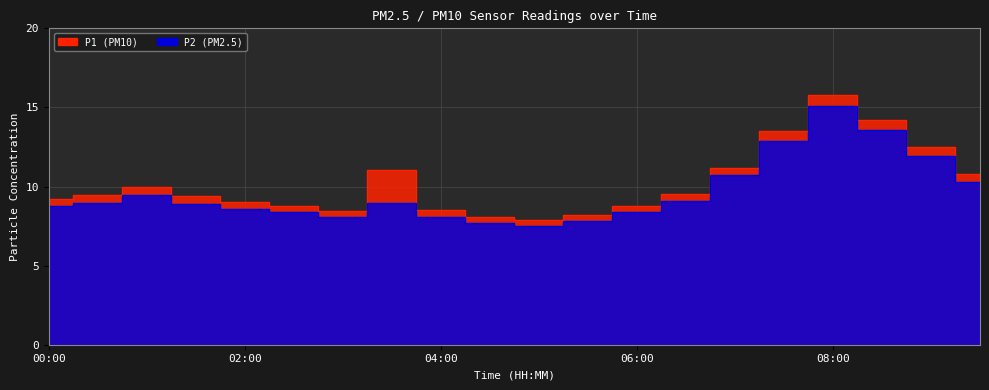

What is the average value of the P2 series?

9.7